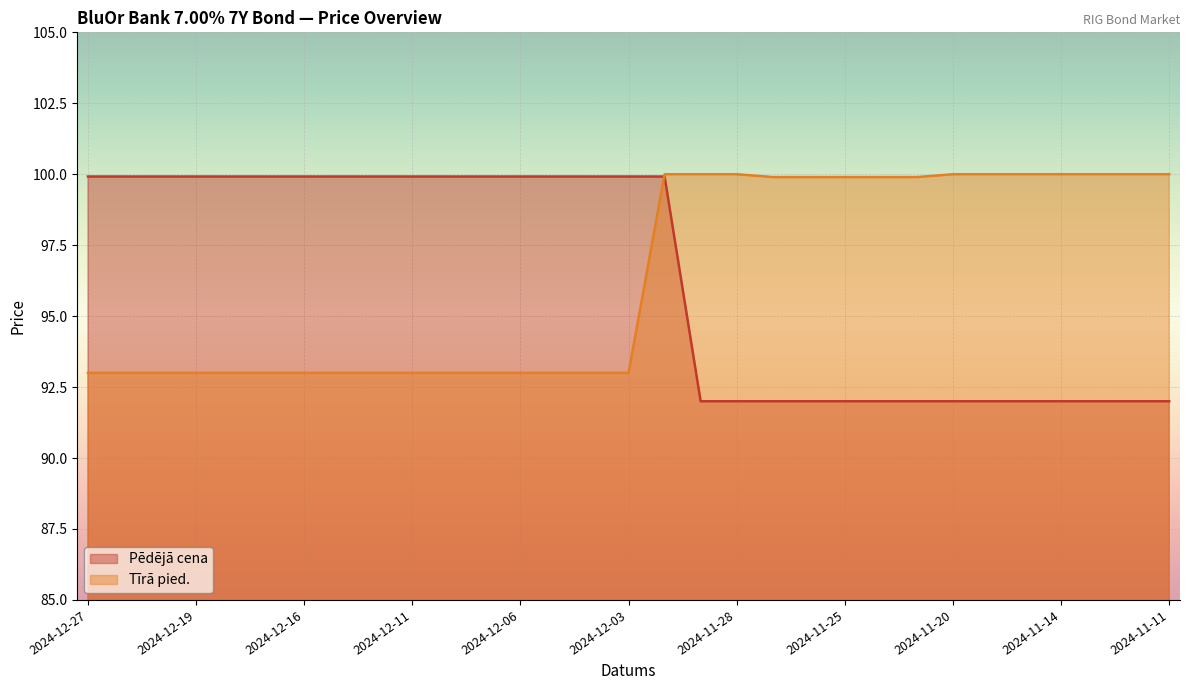

True or false: Pēdējā cena has more than 1 points higher than both neighbors.

False